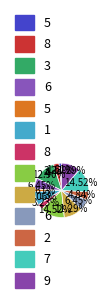

Count the number of slices in the pie.

13